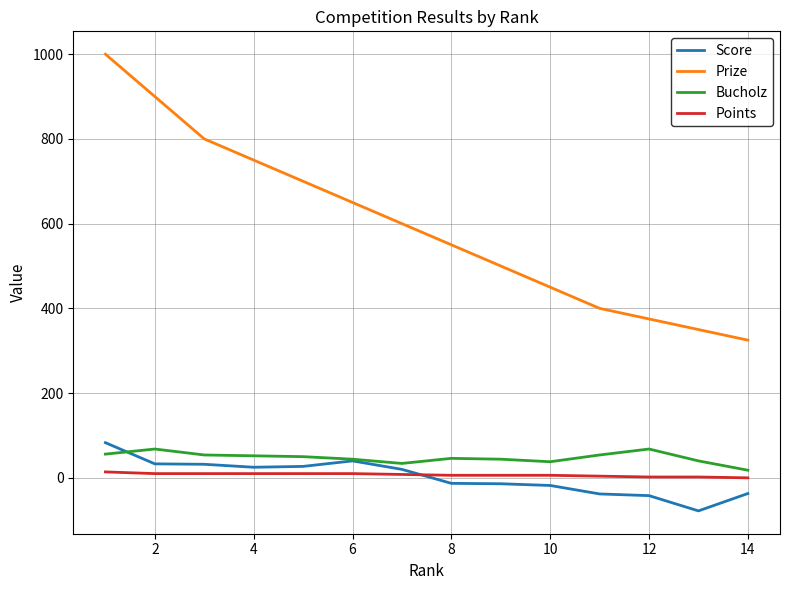

Which series has the largest total across all categories?

Prize